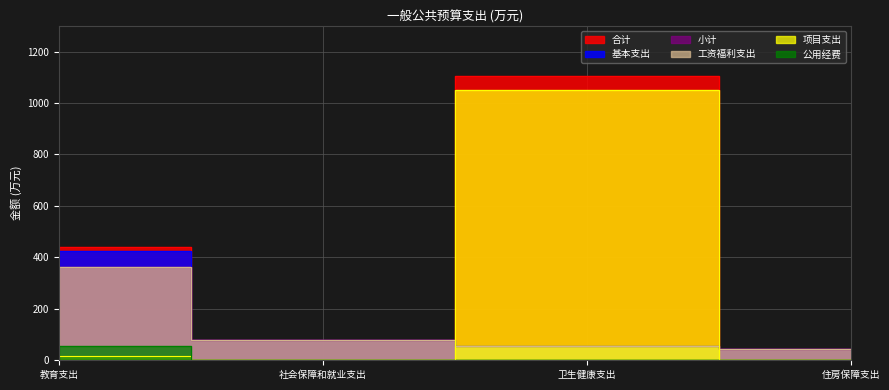

At 教育支出, list the series in order from largest to smallest.

合计, 基本支出, 小计, 工资福利支出, 公用经费, 项目支出